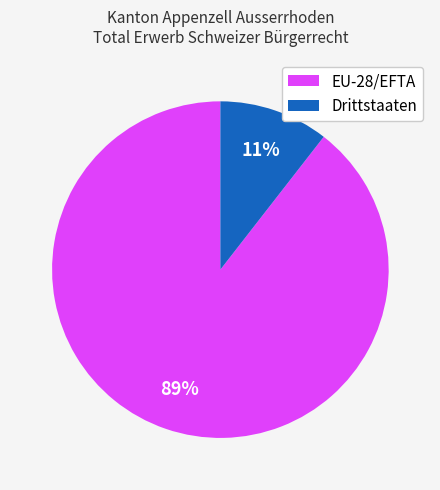

Approximately how many times larger is the value at Drittstaaten compared to EU-28/EFTA?

0.1